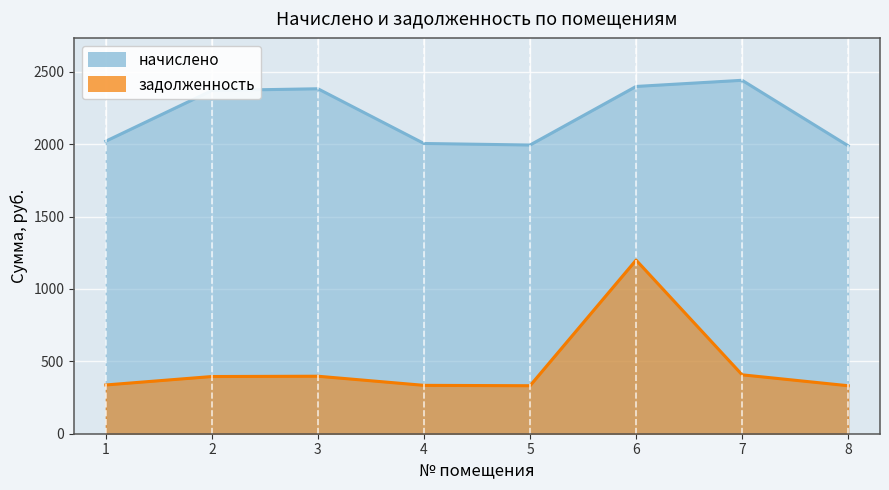

At how many categories does at least one series exceed 1732?

8